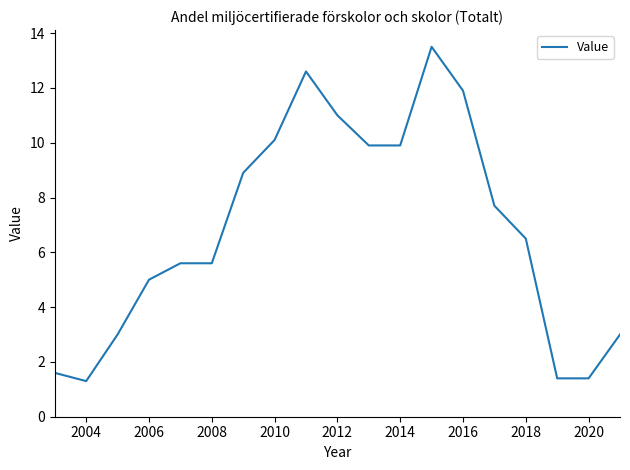

What is the minimum value shown in the chart?

1.3